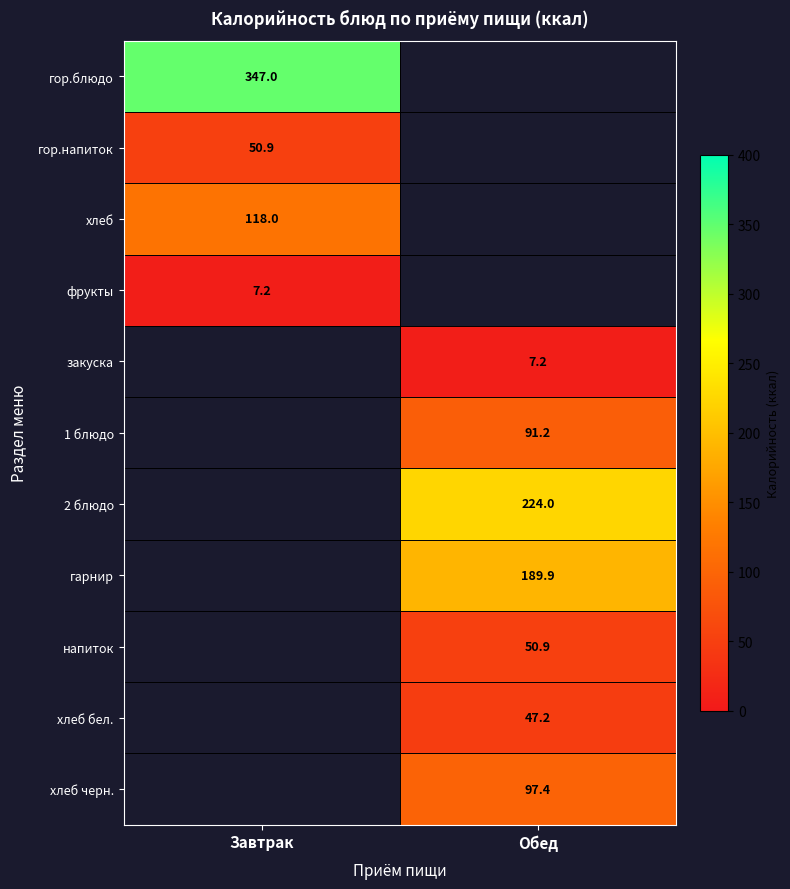

Read the гор.блюдо value at Завтрак.

347.0